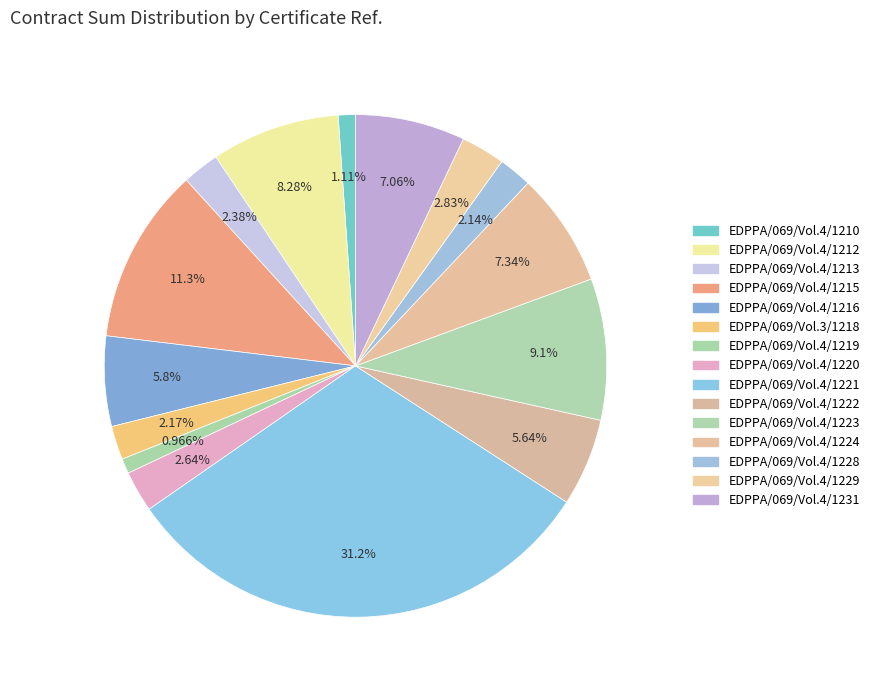

How many segments does this pie chart have?

15